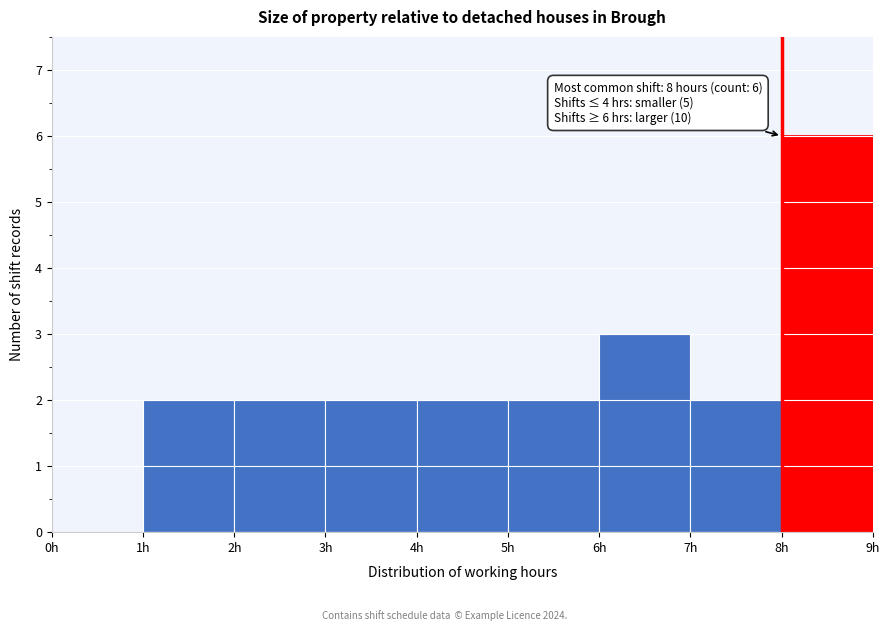

Over which range of the x-axis is the bar tallest?

8 to 9